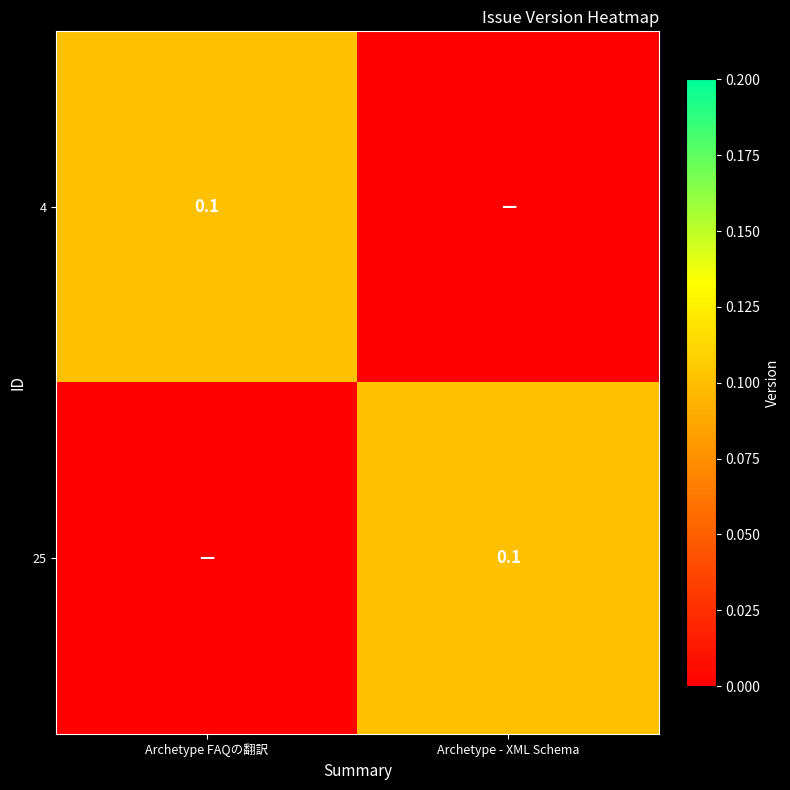

True or false: 4 has a value of 0.1 at Archetype FAQの翻訳.

True